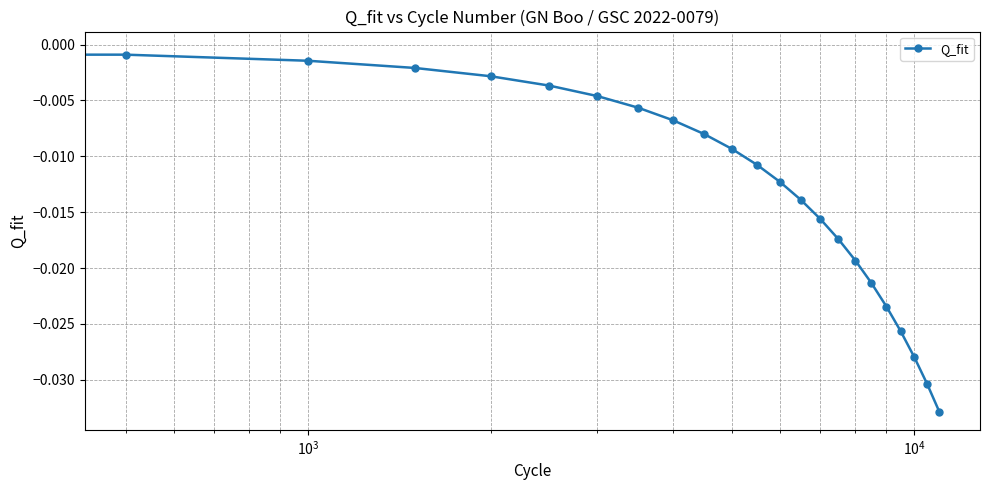

What is the sum of all values?

-0.3